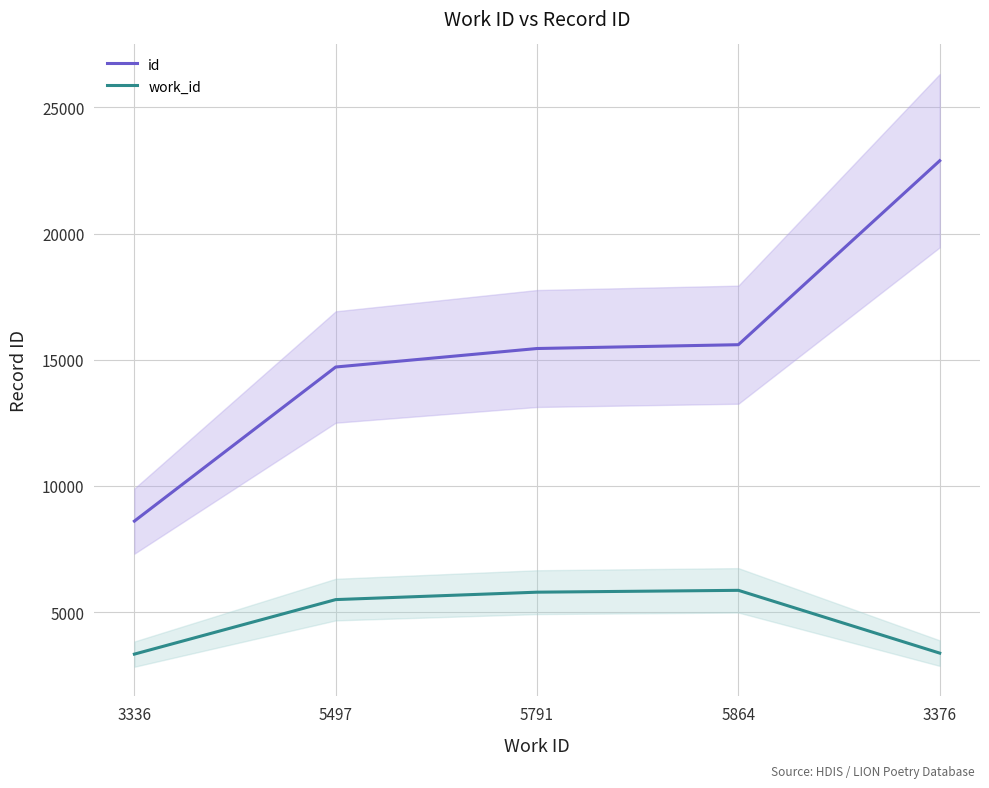

How many lines are shown in the chart?

2